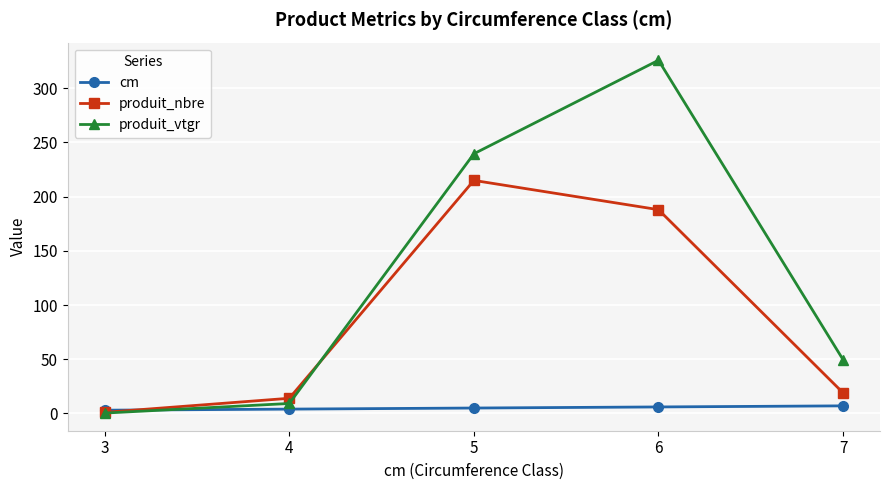

Which series changed the most between 3 and 6?

produit_vtgr